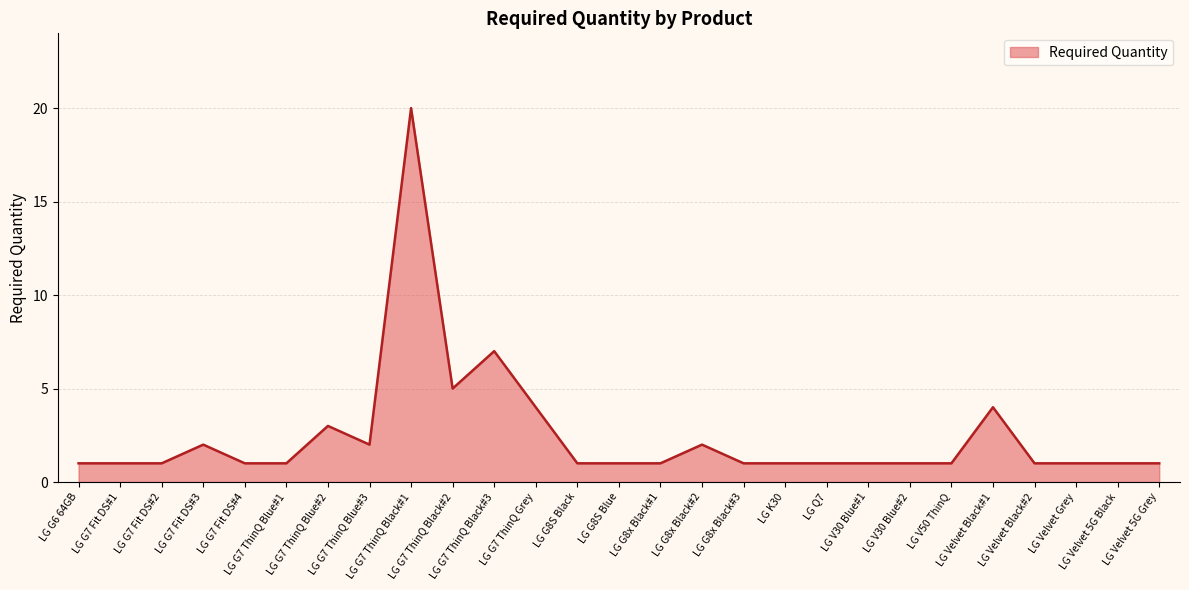

At which label is the value closest to 10?

LG G7 ThinQ Black#3